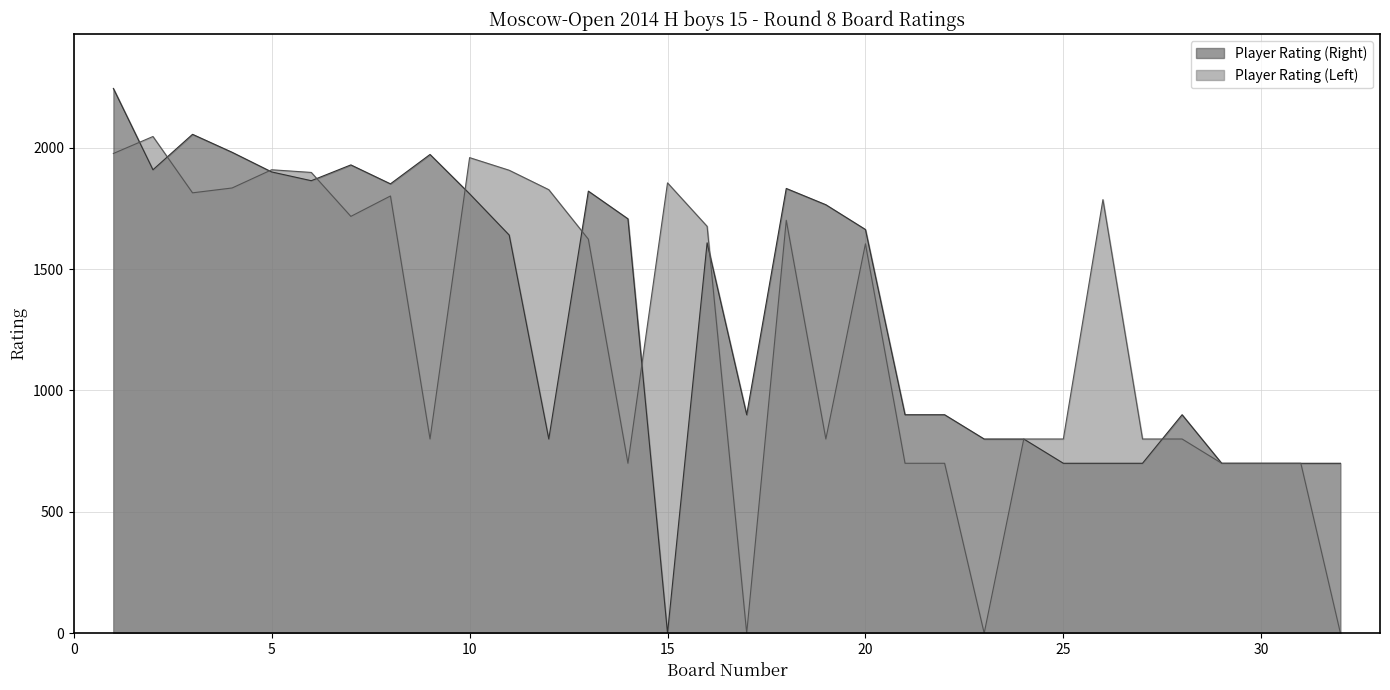

Is the value of Player Rating (Left) at 25 greater than the value of Player Rating (Right) at 13?

No